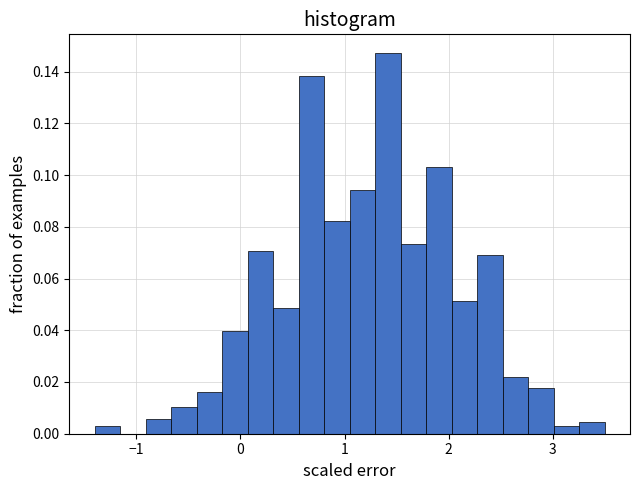

Read against the x-axis, roughly where is the centre of the tallest bar?

1.4